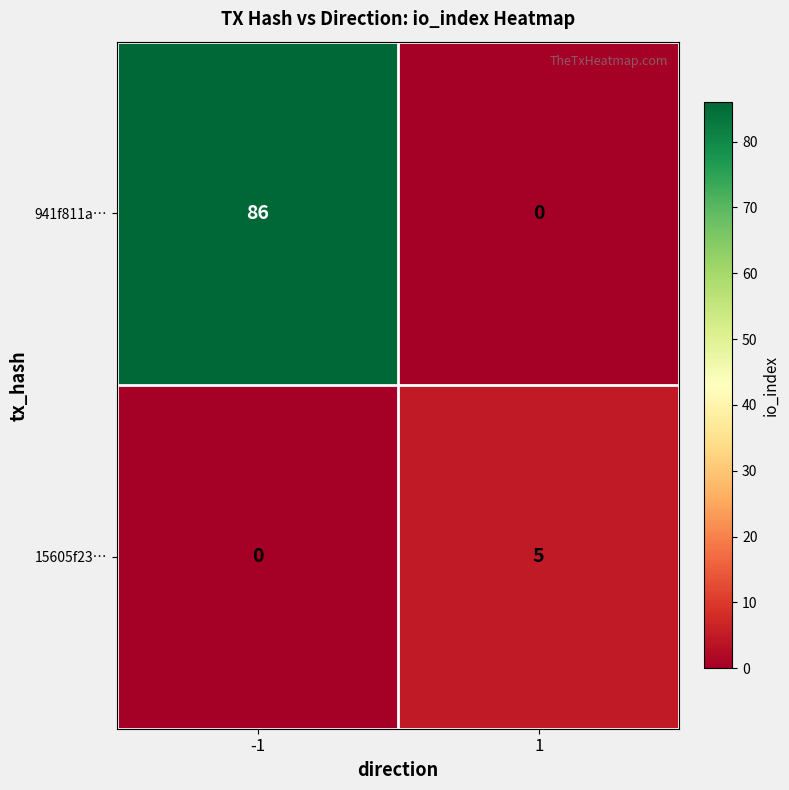

What value does the 15605f23… series have at 1?

5